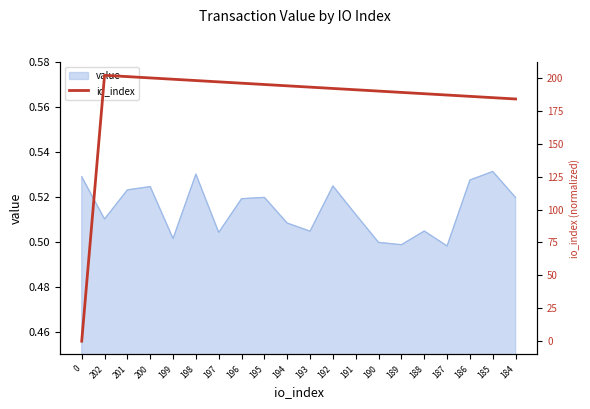

What position from the left is 195?

9